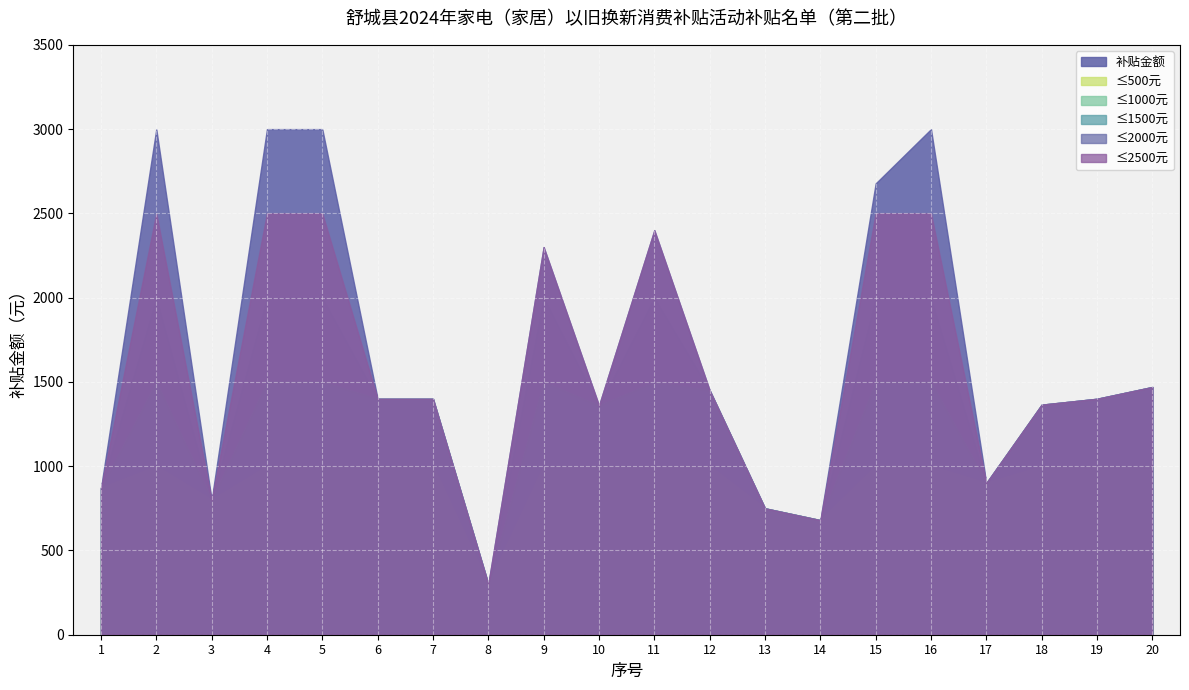

Reading left to right, extract all data points from this chart.

869.8	3000.0	800.0	3000.0	3000.0	1400.0	1400.0	300.0	2300.0	1360.0	2400.0	1450.0	750.0	680.0	2677.9	3000.0	900.0	1365.0	1400.0	1470.0